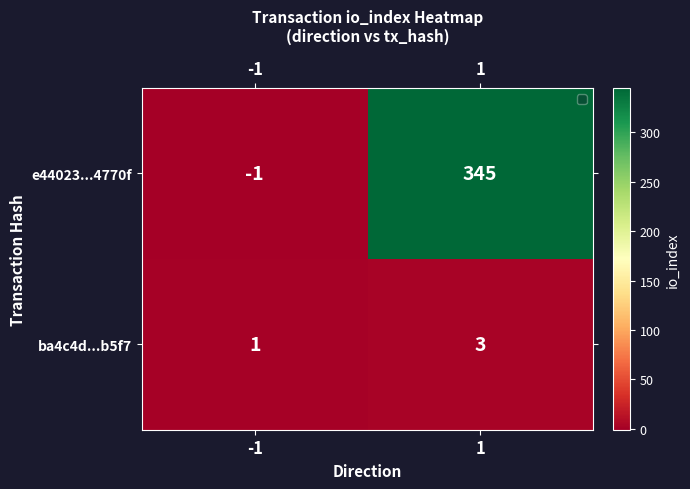

What is the difference between the highest and lowest values at -1?

2